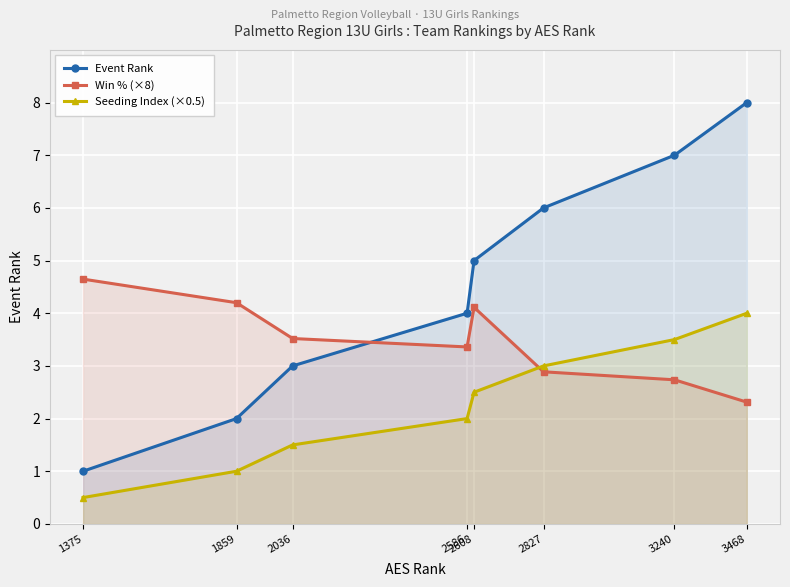

Which series has the largest total across all categories?

Event Rank